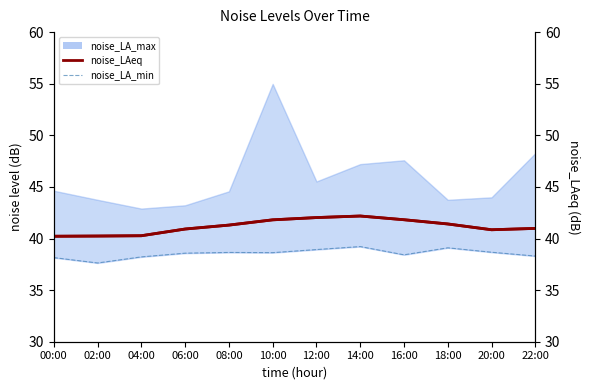

At which category is the sum across all series the highest?

14:00